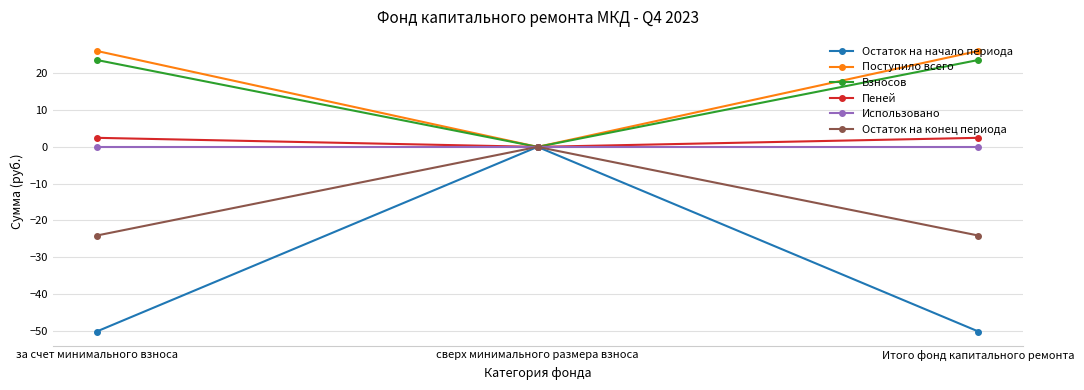

What is the difference between the second highest and minimum values in the Пеней series?

2.5